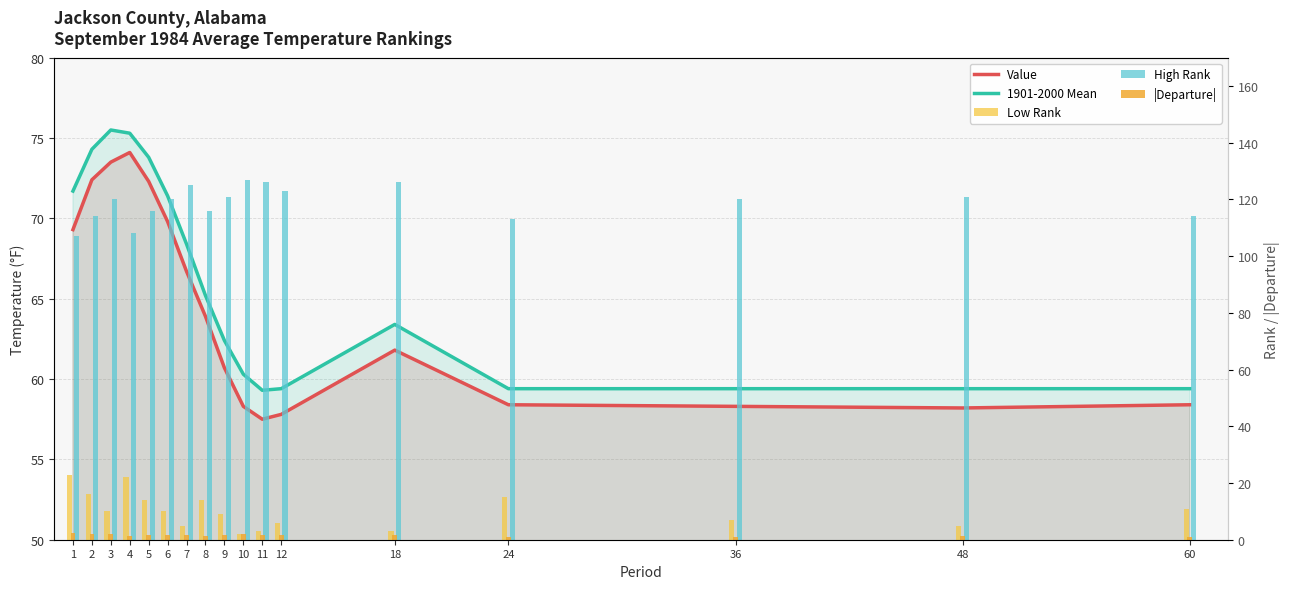

What is the difference between the maximum and minimum values in the |Departure| series?

1.4